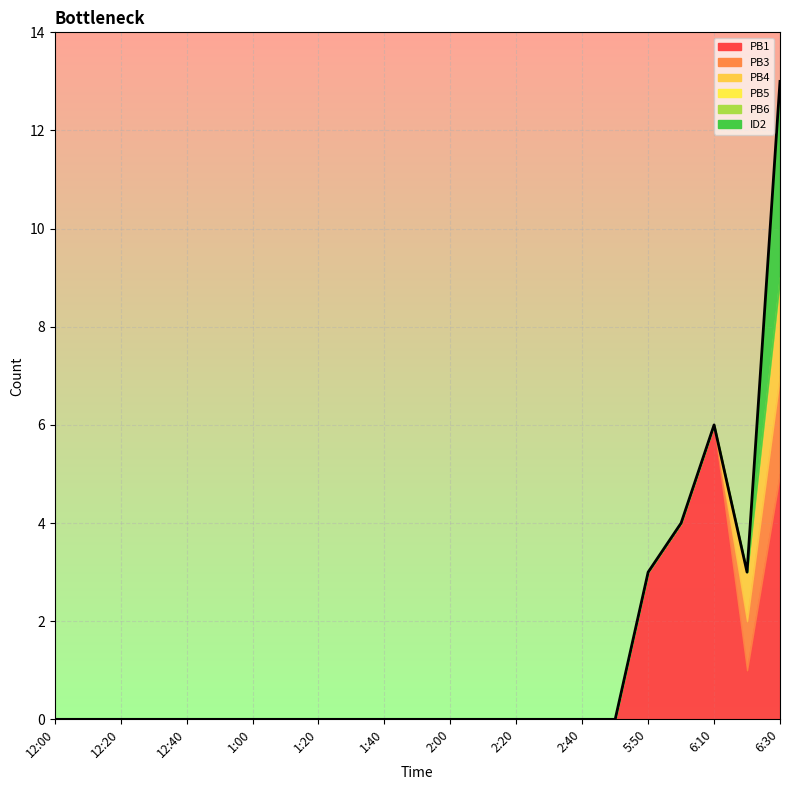

At which category does the chart reach its minimum across all series?

12:00